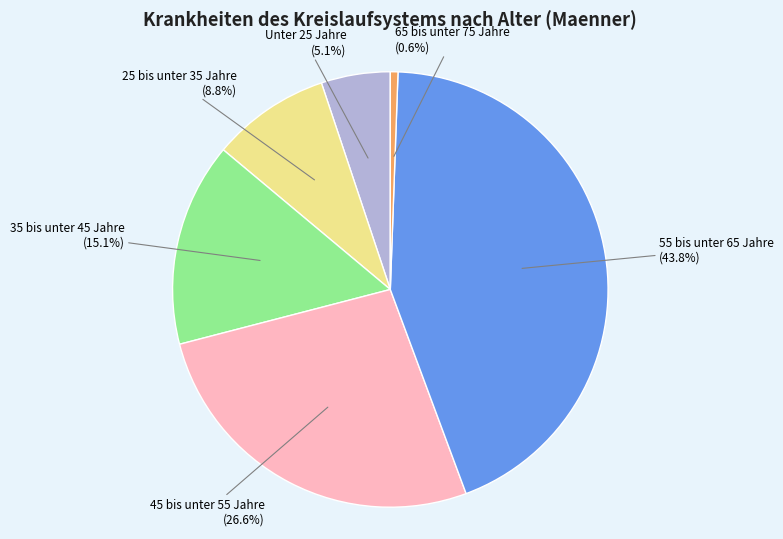

What is the ratio of the value at 55 bis unter 65 Jahre to the value at 45 bis unter 55 Jahre?

1.6